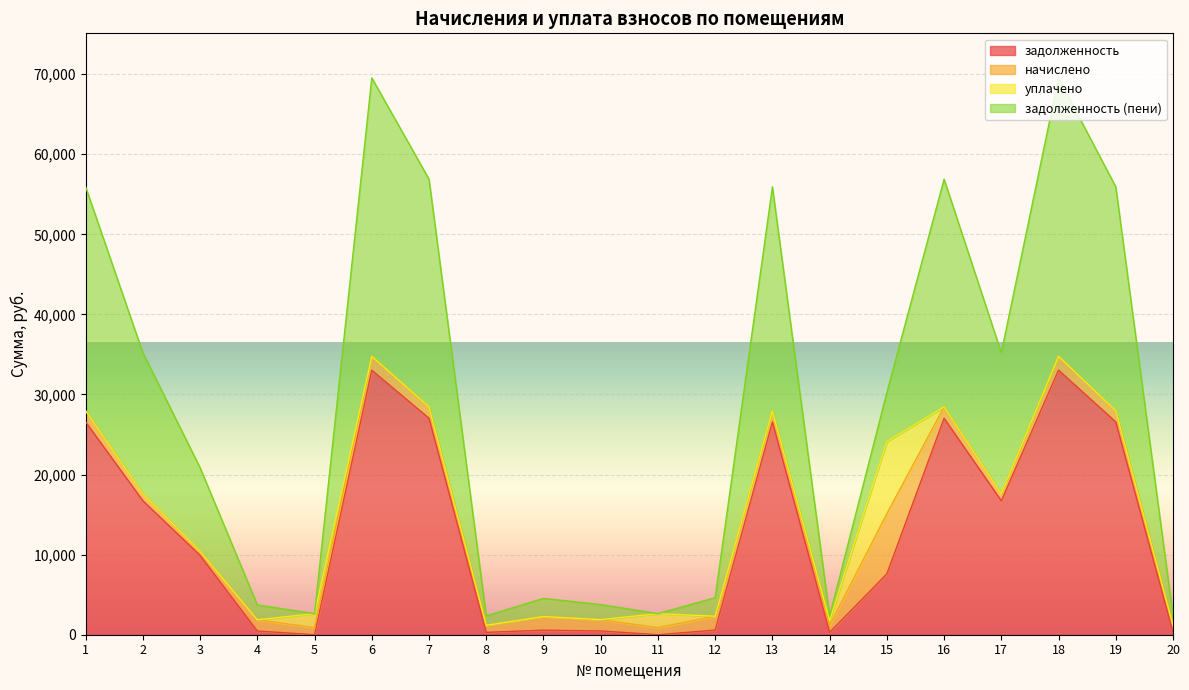

What is the approximate value of задолженность (пени) at 19?

27963.4